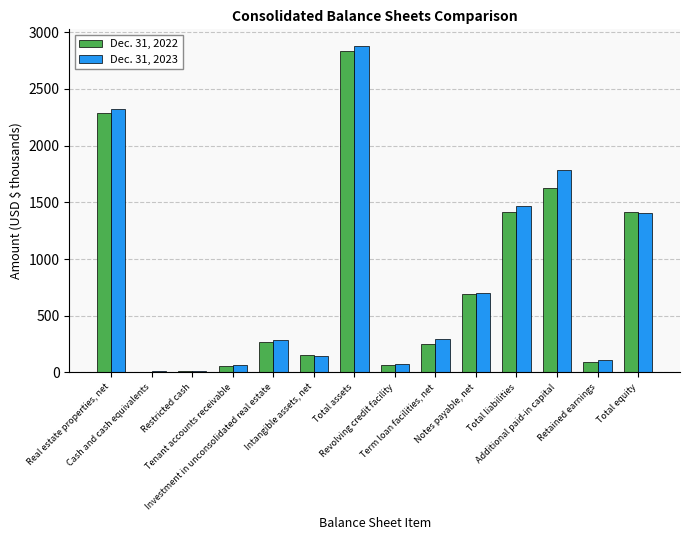

What is the maximum value for Dec. 31, 2023?

2879.8